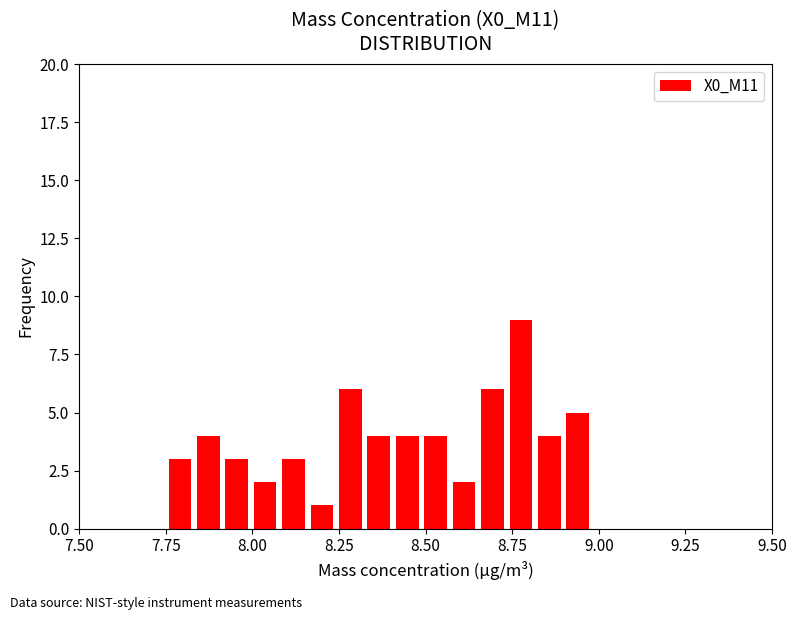

Read against the x-axis, roughly where is the centre of the tallest bar?

8.80